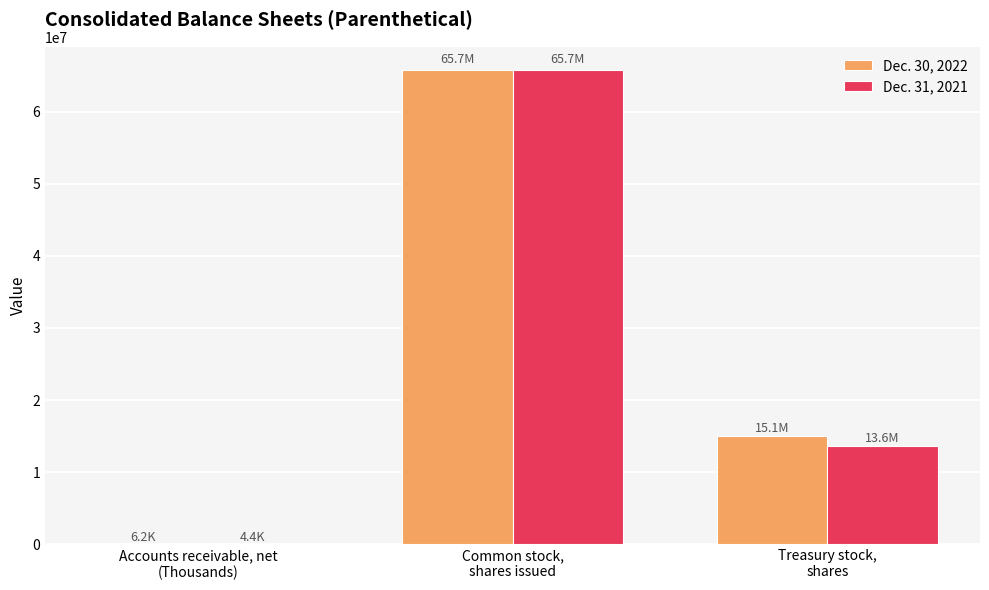

The Dec. 30, 2022 series shows 15064000 at Treasury stock,
shares. True or false?

True